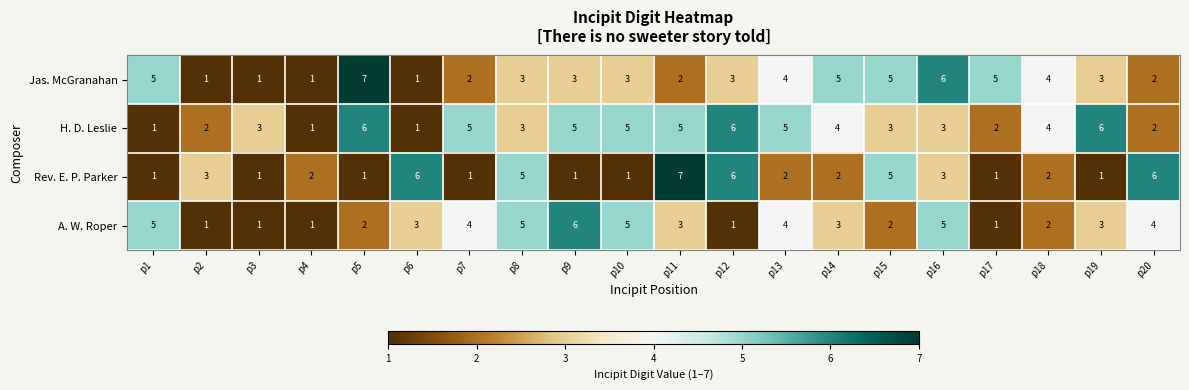

What is the sum of all Jas. McGranahan values?

66